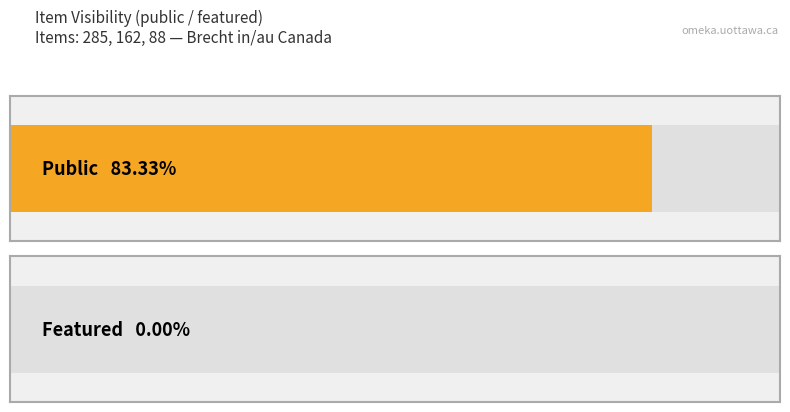

Rank the series by their average value, from highest to lowest.

public, featured